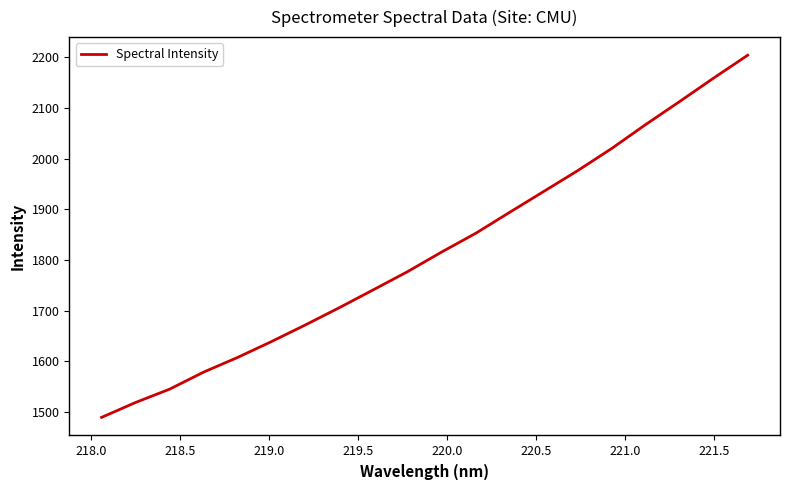

What is the greatest value displayed?

2203.8